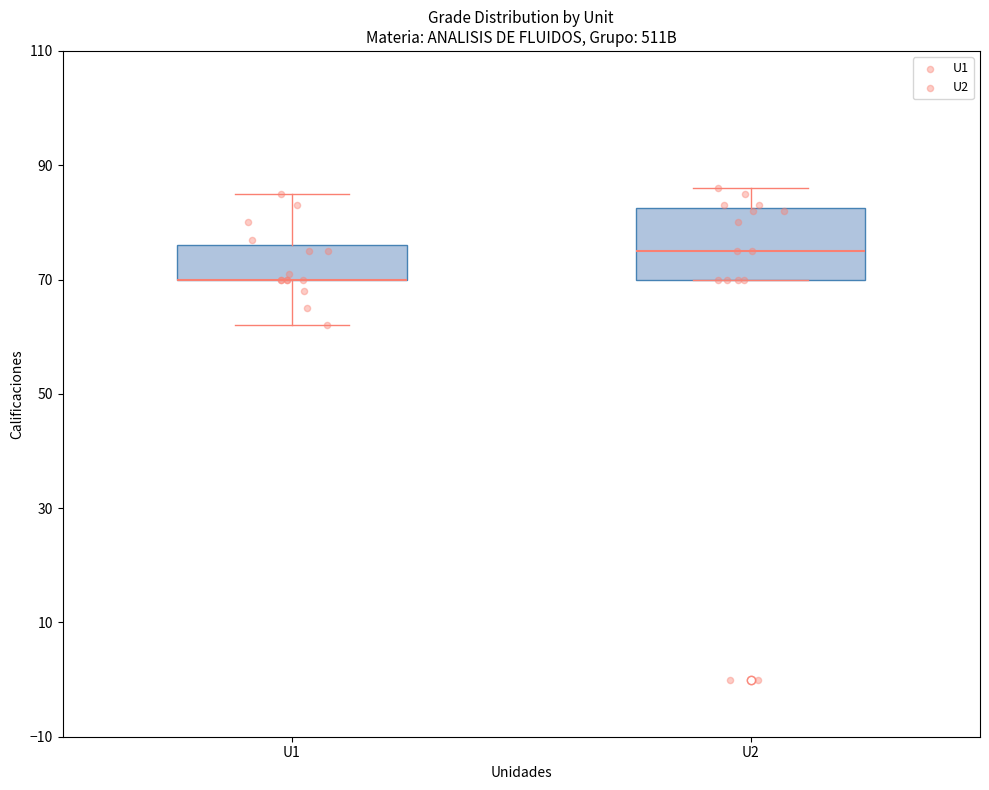

Reading left to right, transcribe this box plot: for each box, give where its median line is, the range the box spans, and where its two whiskers end, as read against the y-axis. The values are not printed on the chart, so give them approximately, as read against the axis.

U1: median 70 (drawn on the box's lower edge), box 70 to 76, whiskers 62 to 86
U2: median 76, box 70 to 82, whiskers 70 to 86